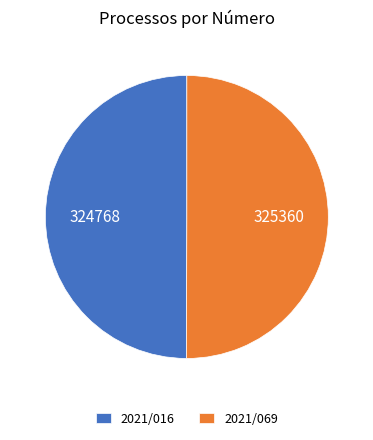

Do 2021/016 and 2021/069 together represent more than half of the pie?

Yes